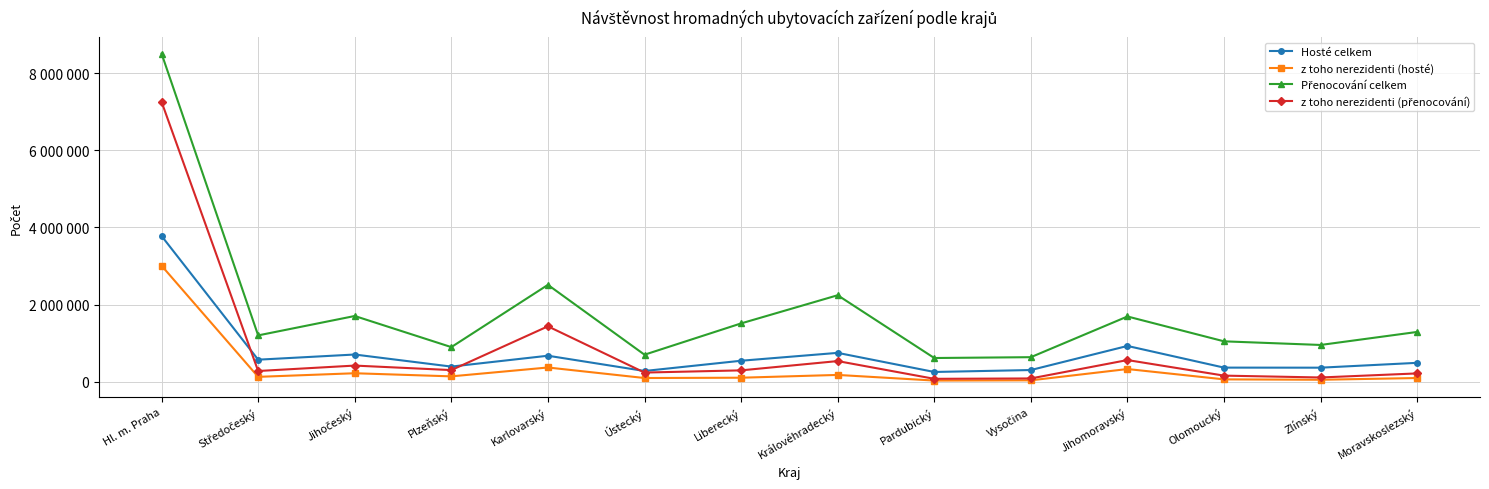

Does the chart display data point markers on the line(s)?

Yes